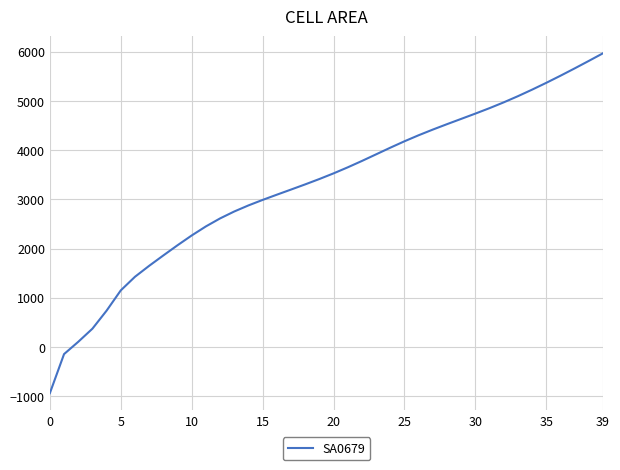

What is the minimum value shown in the chart?

-938.5